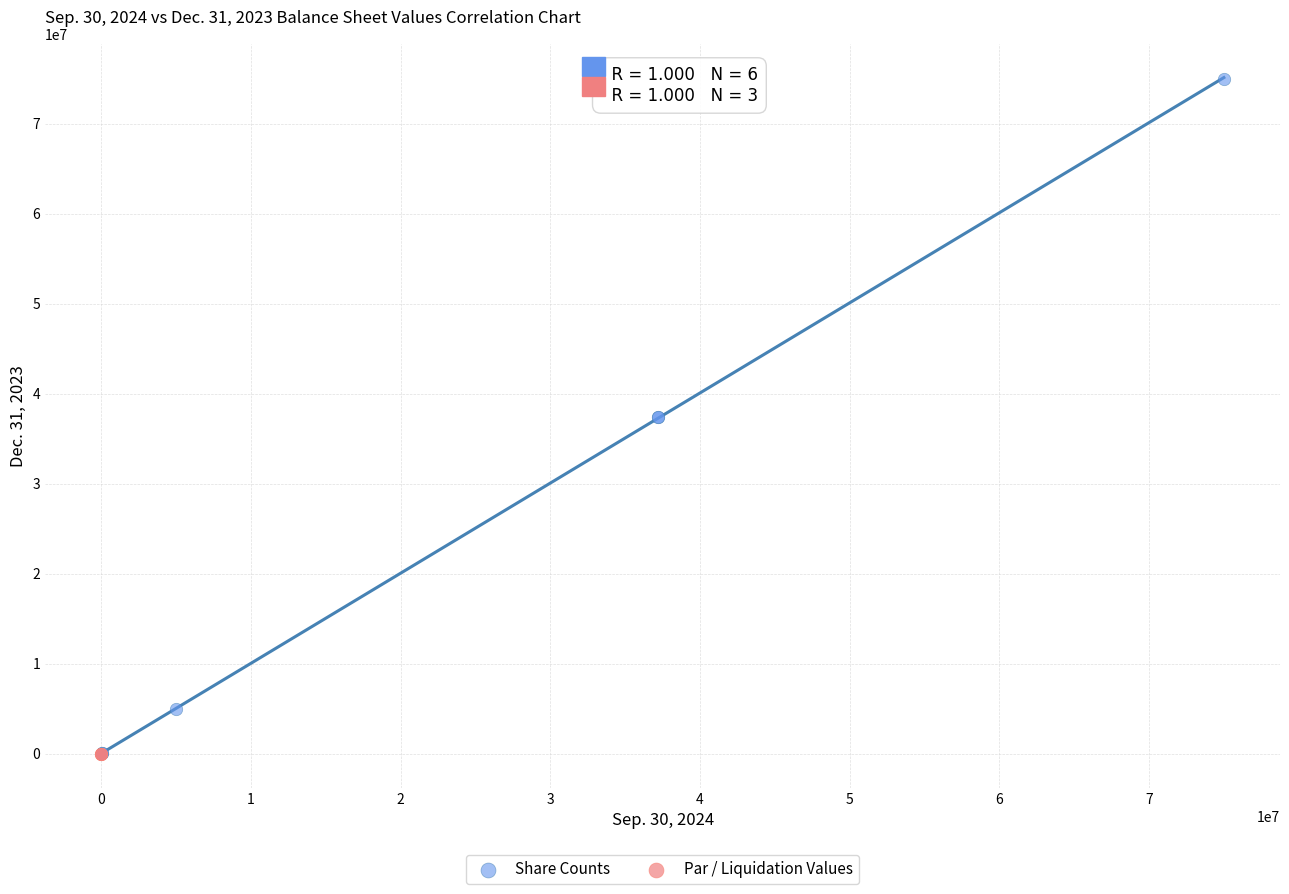

Which series contains the highest Y value?

Share Counts